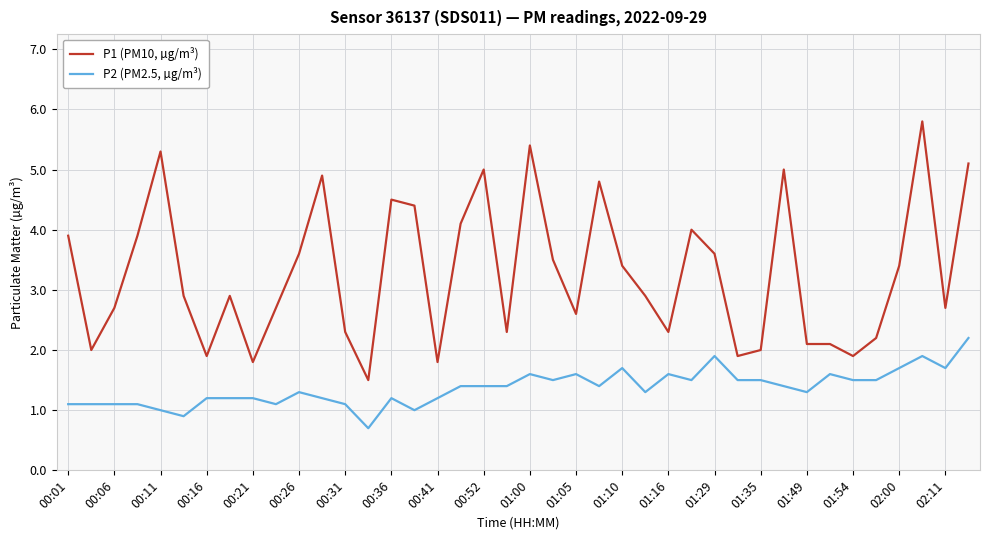

True or false: P2 (PM2.5, µg/m³) and P1 (PM10, µg/m³) cross at least once.

False